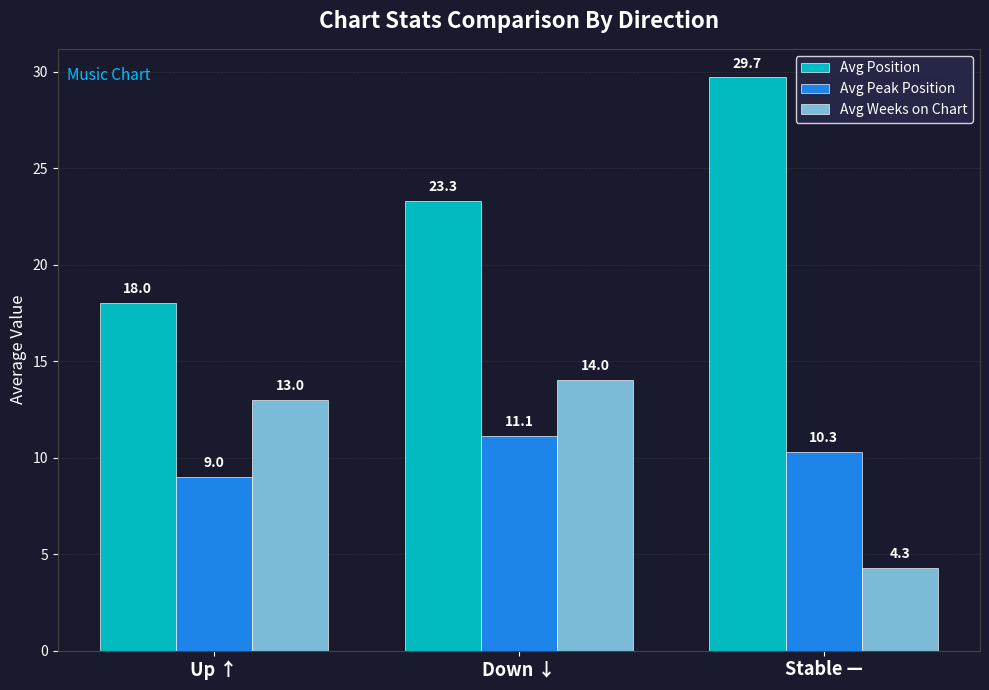

How many values in the Avg Weeks on Chart series are below 13?

1